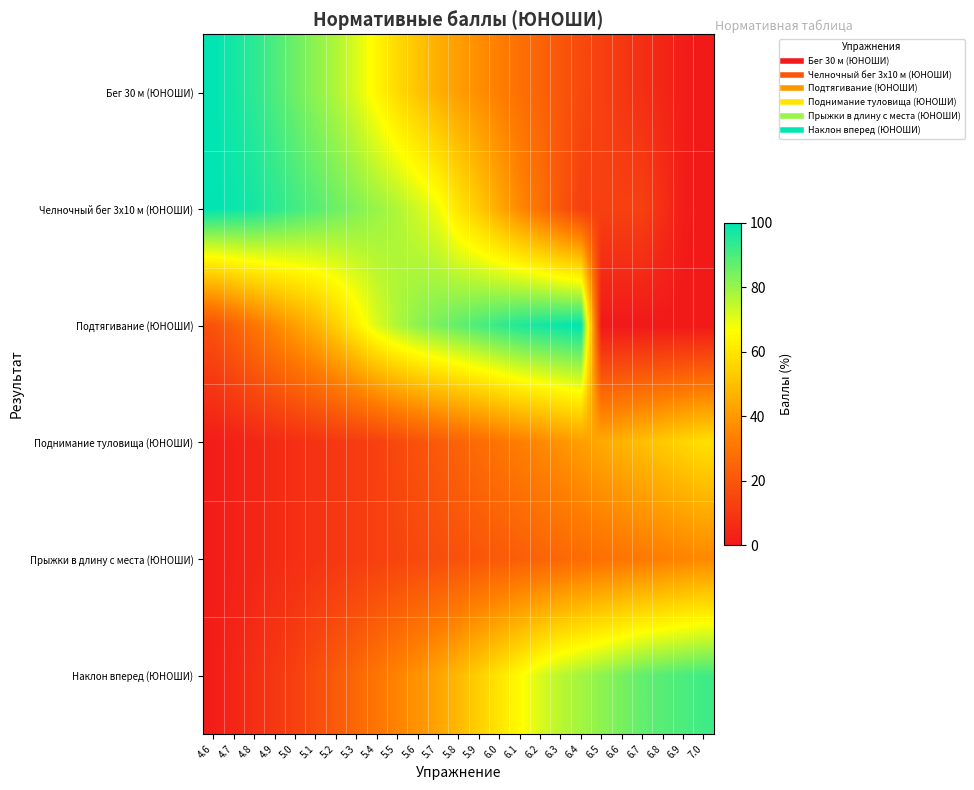

Which series has the largest range (max minus min)?

Бег 30 м (ЮНОШИ)